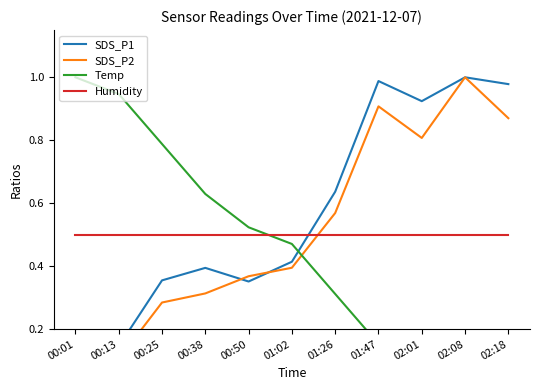

True or false: SDS_P2 and Humidity intersect in this chart.

True